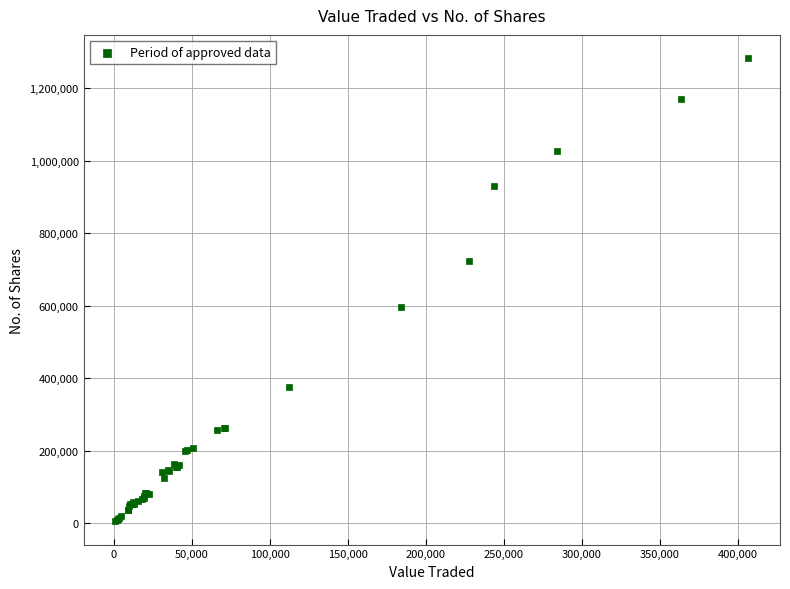

What Y value in the scatter plot is closest to 643996?

595269